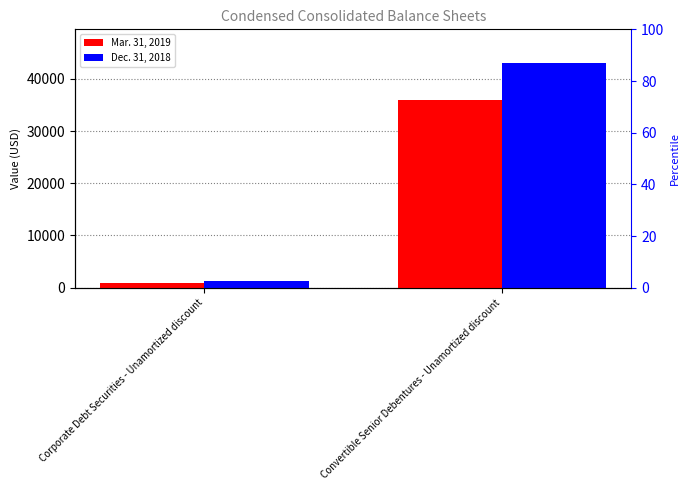

What is the average value of the Mar. 31, 2019 series?

18494